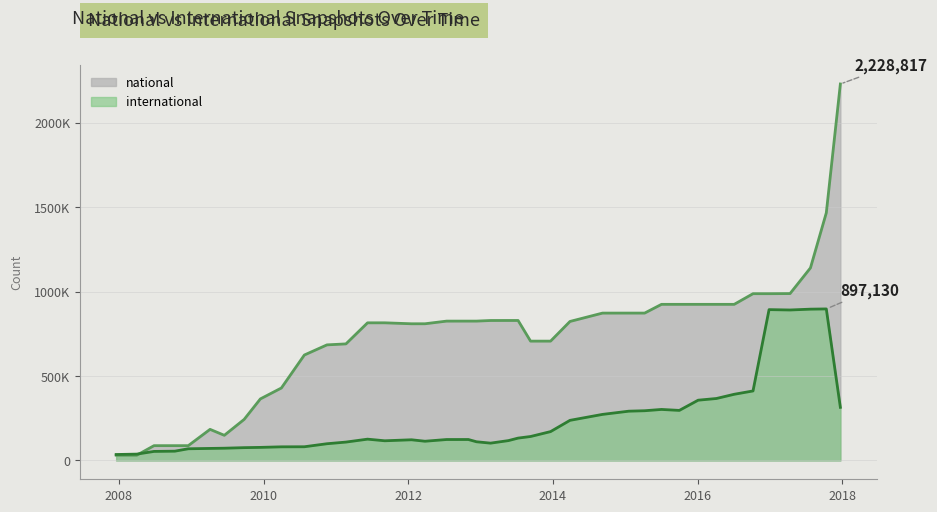

True or false: national has more than 2 points higher than both neighbors.

False